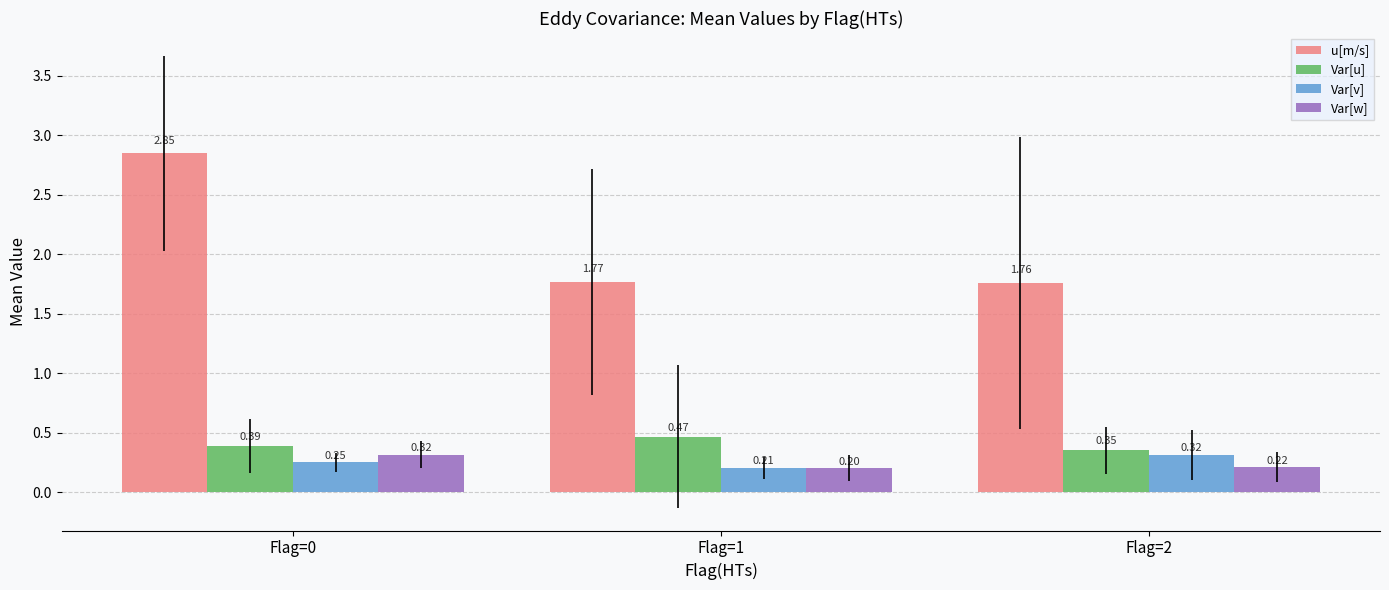

Which series has the widest spread of values?

u[m/s]